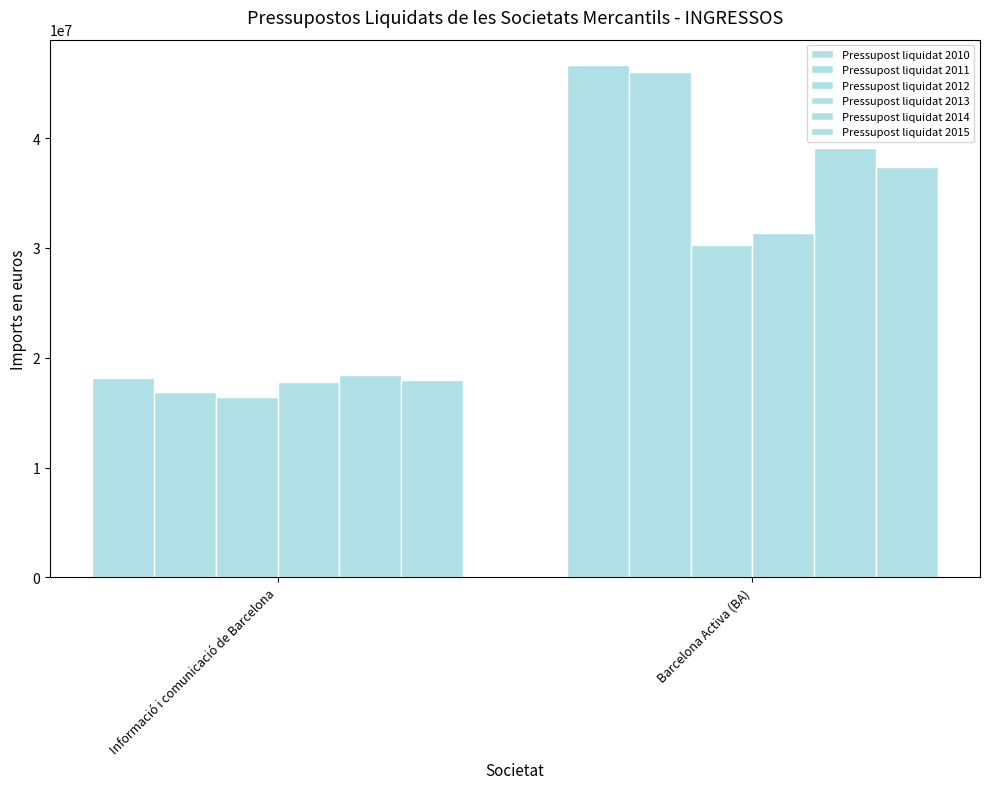

True or false: Pressupost liquidat 2010 has a value of 6537265.9 at Informació i comunicació de Barcelona.

False